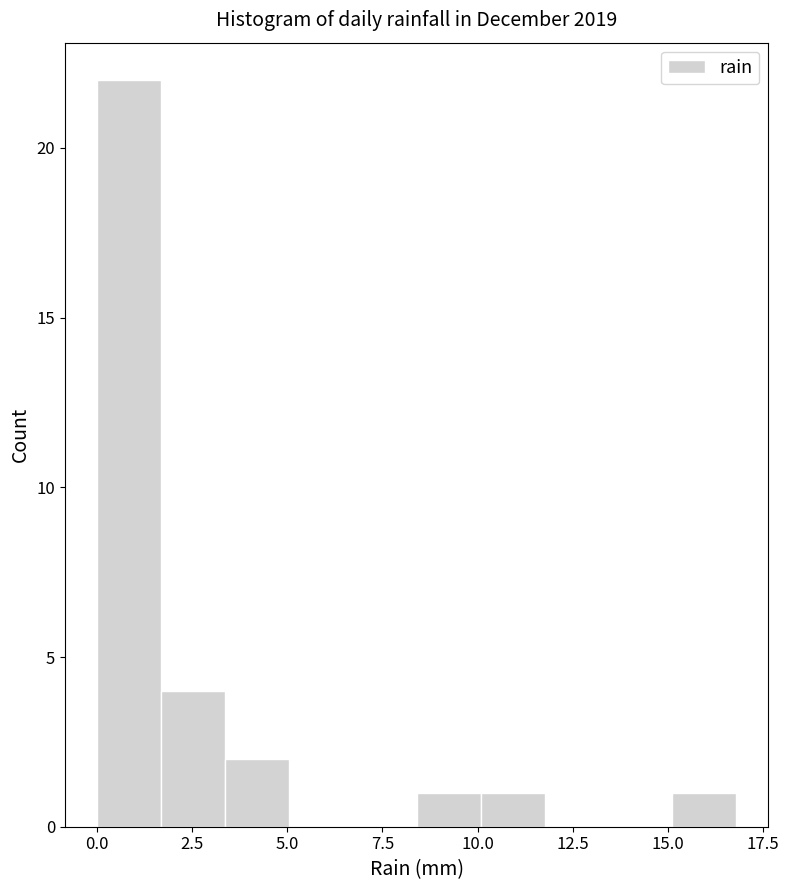

Read against the x-axis, roughly where is the centre of the tallest bar?

1.0